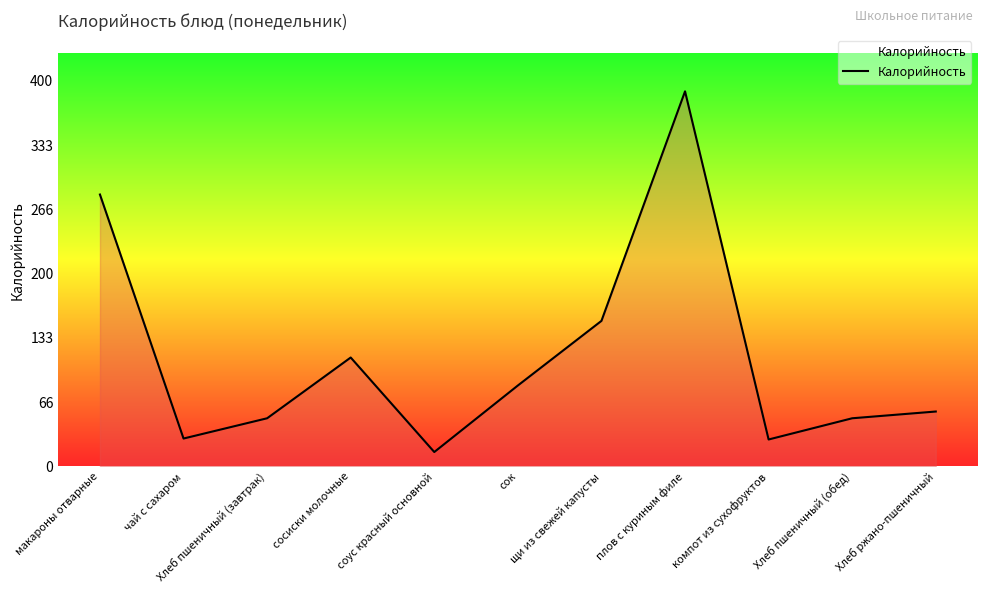

How many lines are shown in the chart?

1